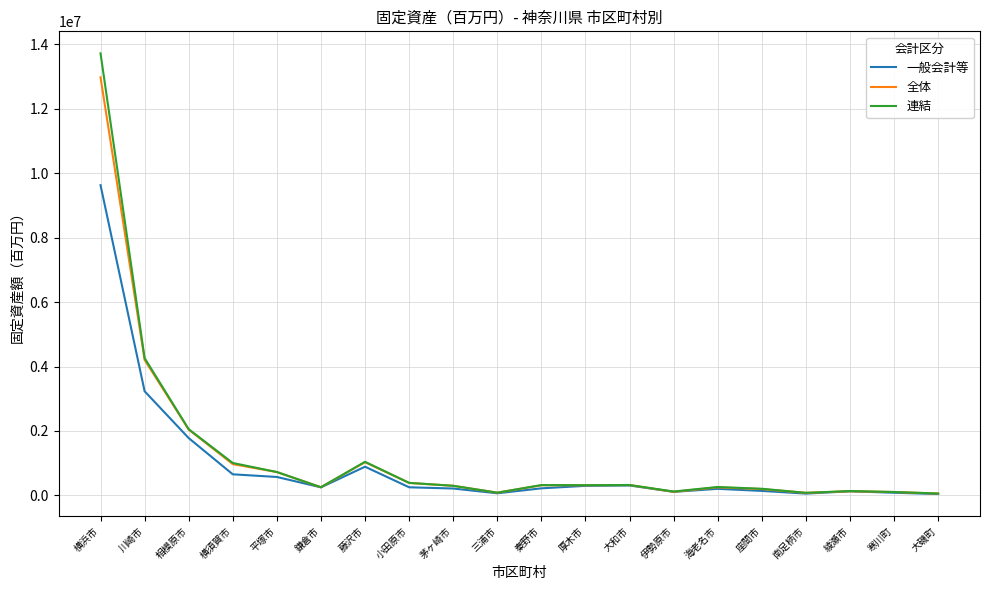

What are all the series names shown in the legend?

一般会計等, 全体, 連結